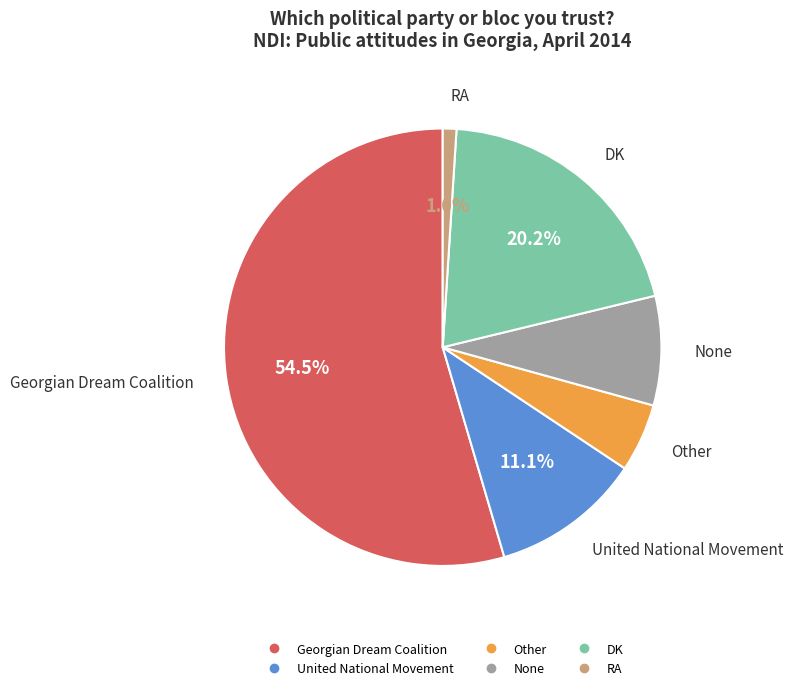

Rank the categories by value from highest to lowest.

Georgian Dream Coalition, DK, United National Movement, None, Other, RA